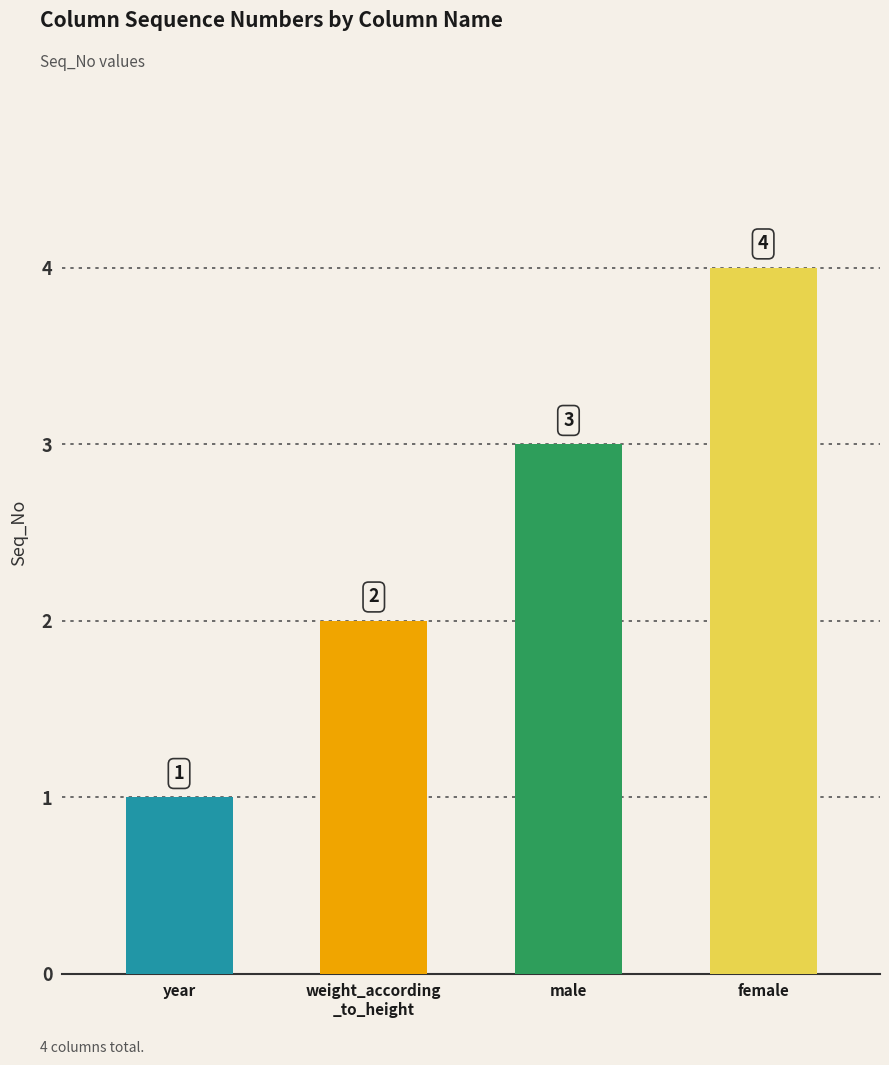

What is the minimum value shown in the chart?

1